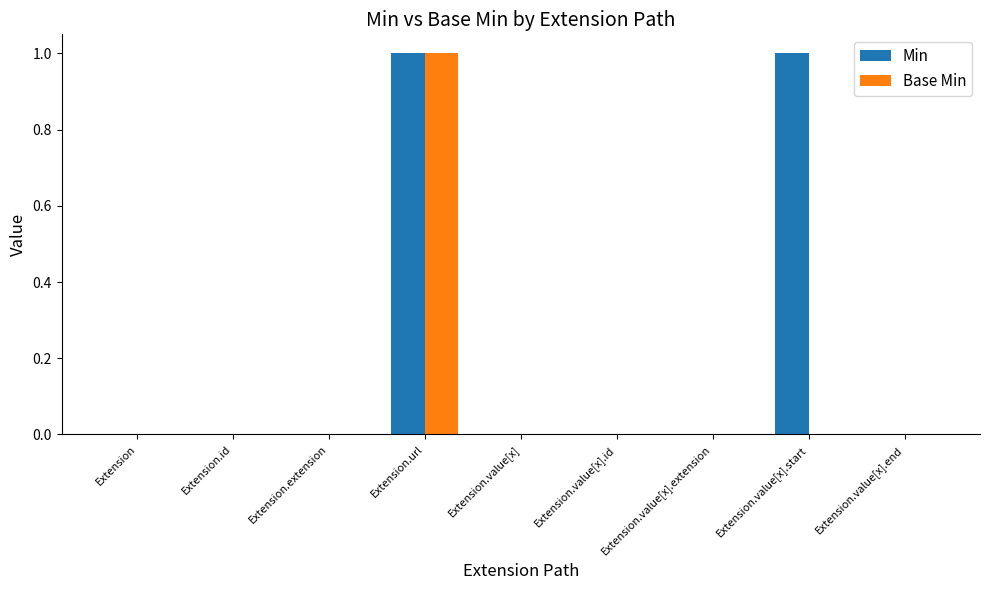

Reading right to left, what are all the values shown in this chart?

Min: Extension.value[x].end=0	Extension.value[x].start=1	Extension.value[x].extension=0	Extension.value[x].id=0	Extension.value[x]=0	Extension.url=1	Extension.extension=0	Extension.id=0	Extension=0
Base Min: Extension.value[x].end=0	Extension.value[x].start=0	Extension.value[x].extension=0	Extension.value[x].id=0	Extension.value[x]=0	Extension.url=1	Extension.extension=0	Extension.id=0	Extension=0